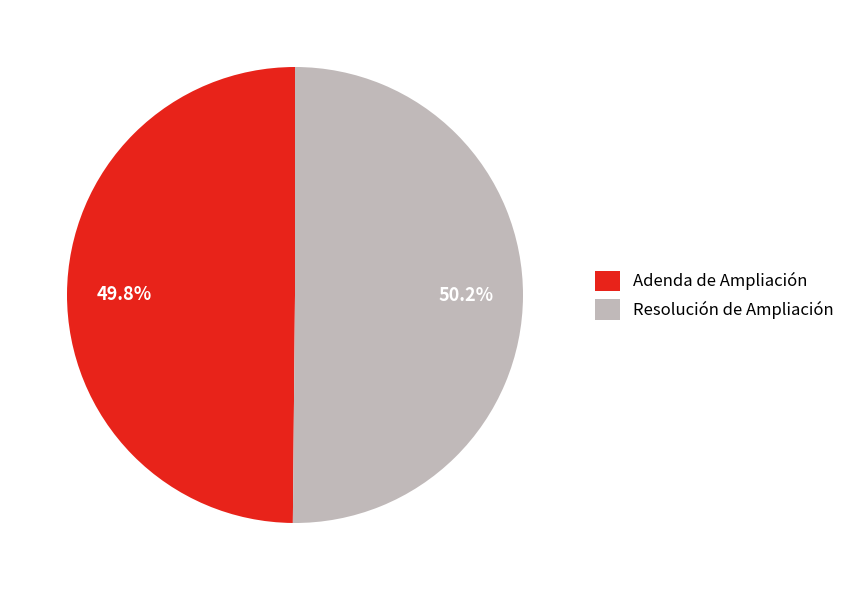

Is there a majority slice in this chart?

Yes